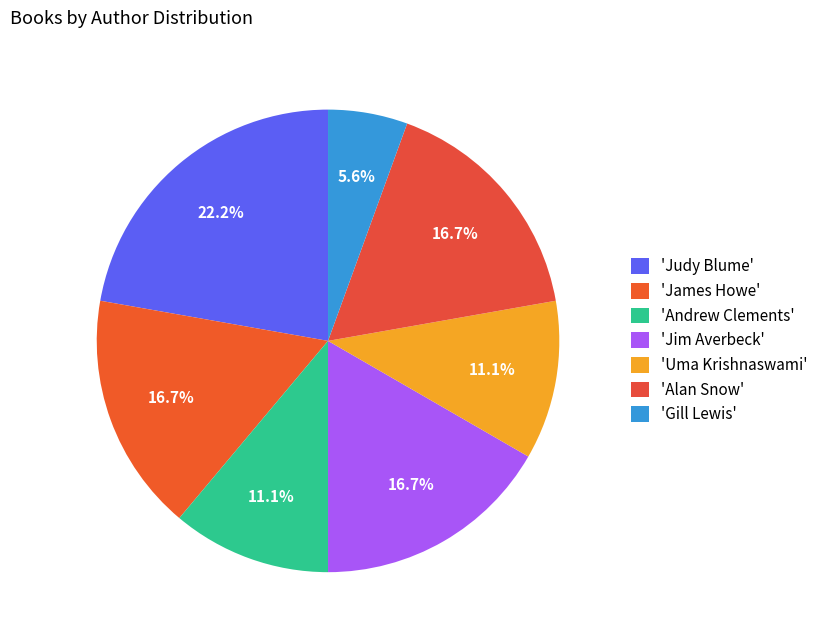

Does any single category account for the majority?

No